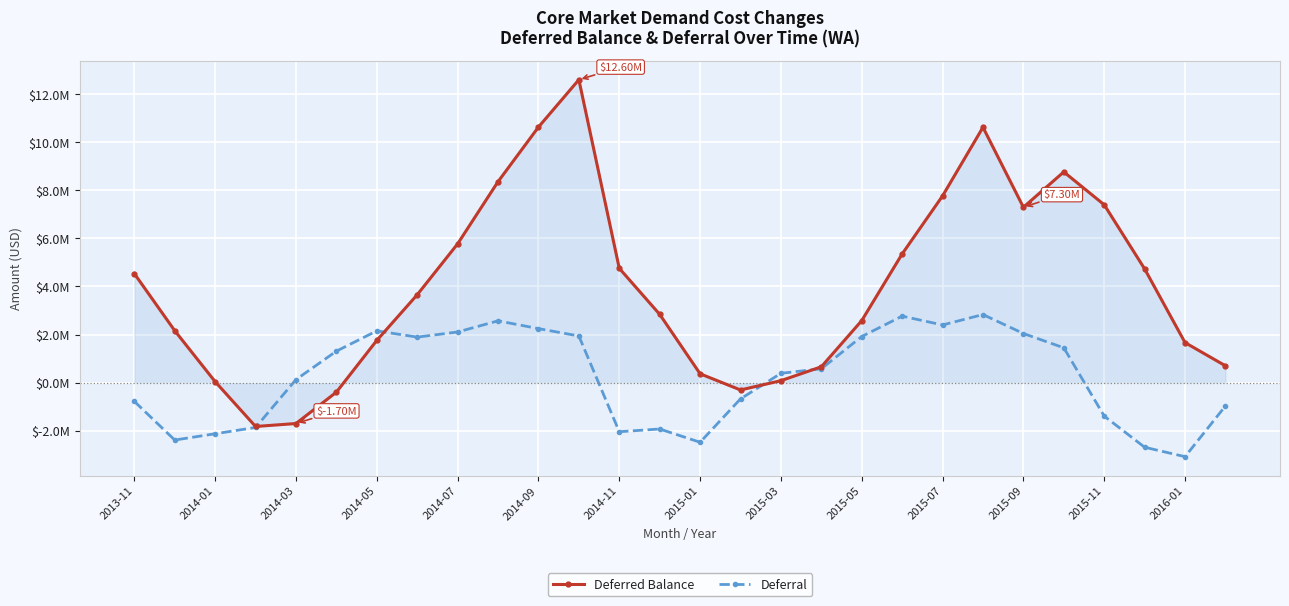

What are all the series names shown in the legend?

Deferred Balance, Deferral